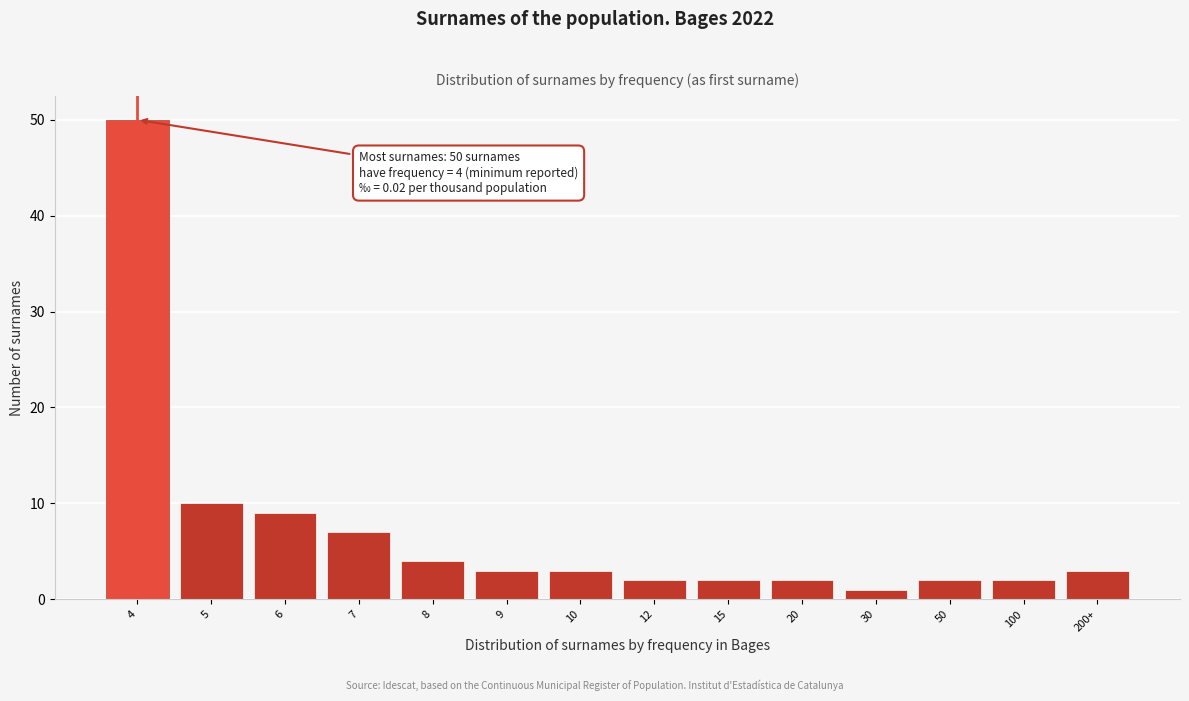

Reading right to left, list all the values displayed in this chart.

3	2	2	1	2	2	2	3	3	4	7	9	10	50